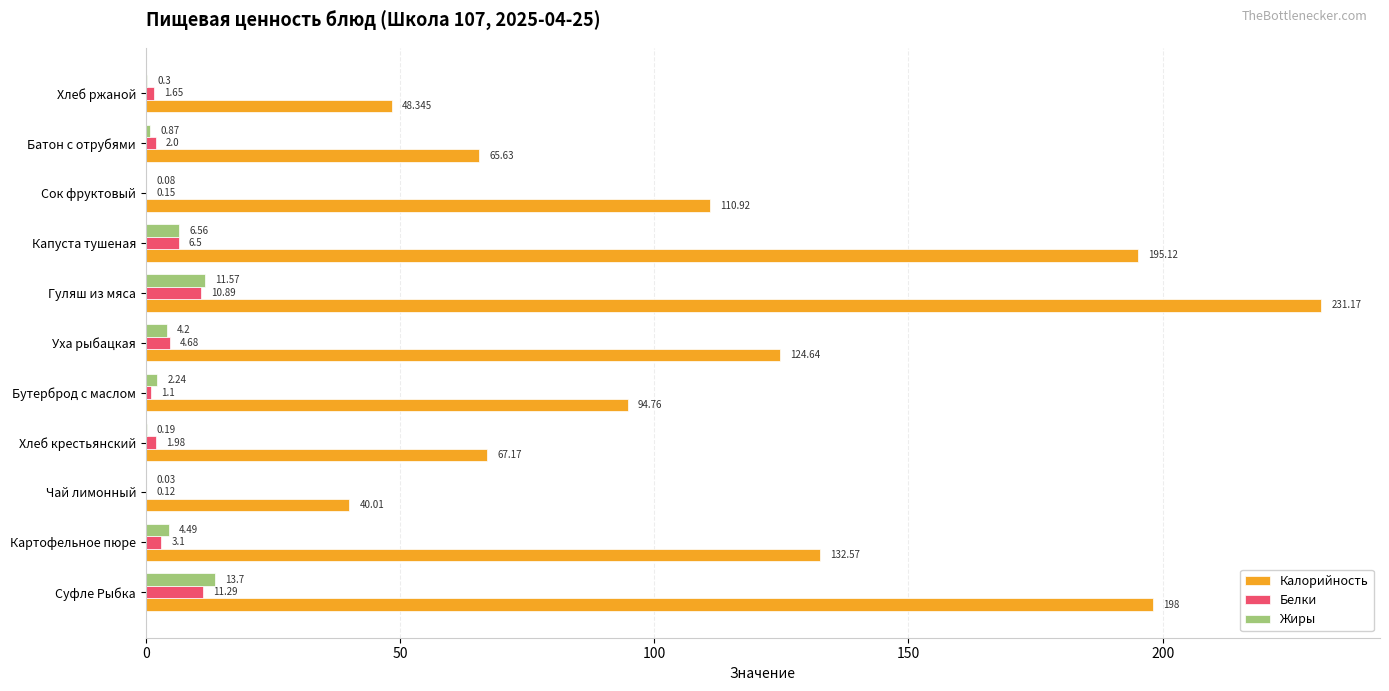

Which series changed the most between Капуста тушеная and Батон с отрубями?

Калорийность